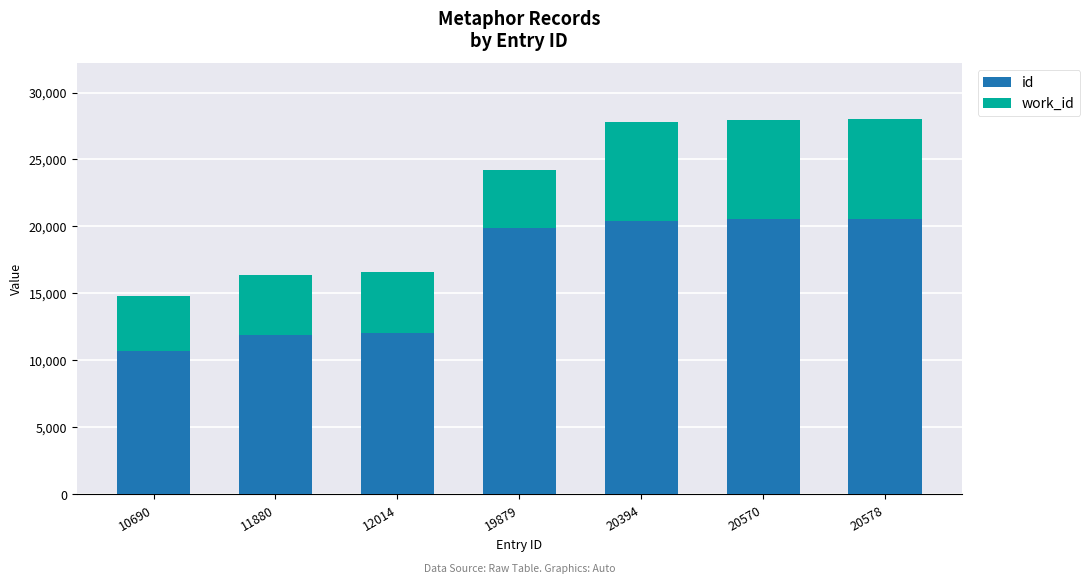

The id series shows 19879 at 19879. True or false?

True